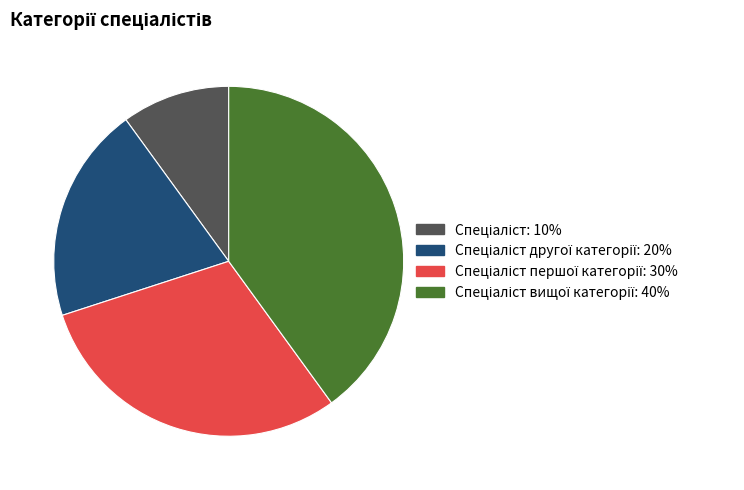

Is there a majority slice in this chart?

No